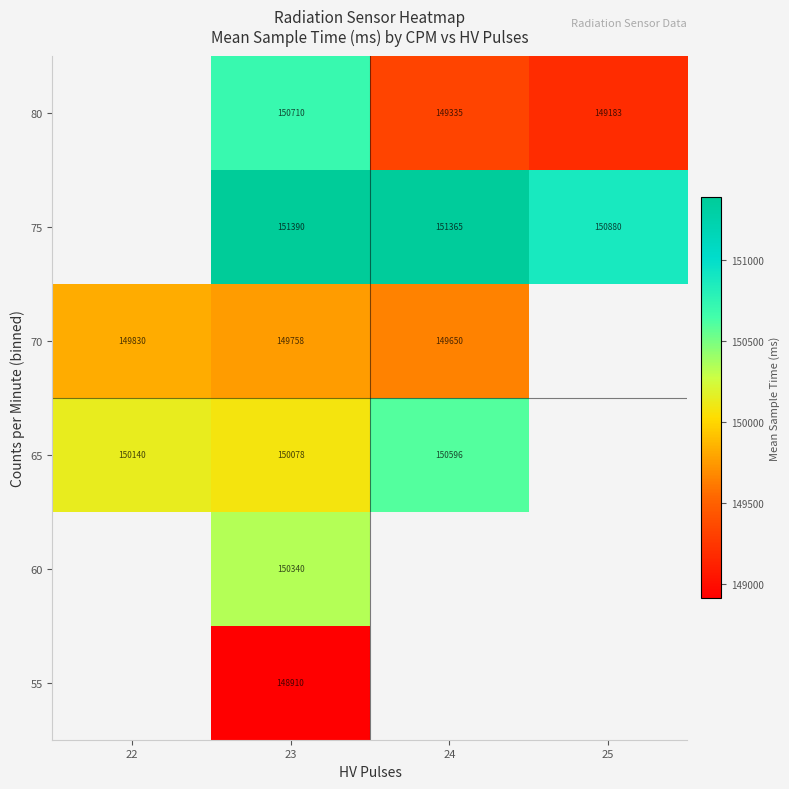

How many distinct data groups are displayed?

6